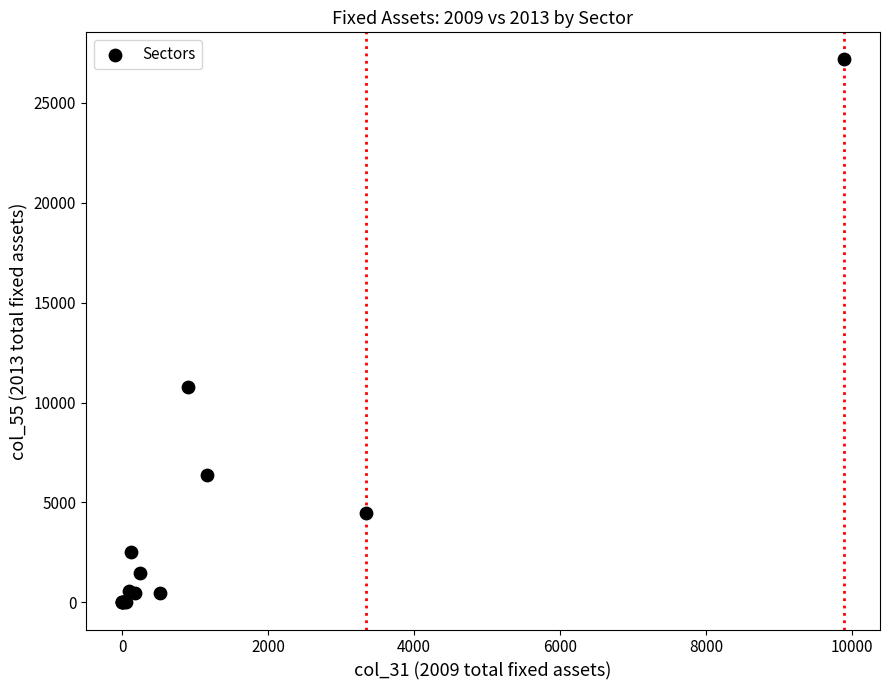

What Y value in the scatter plot is closest to 13589?

10779